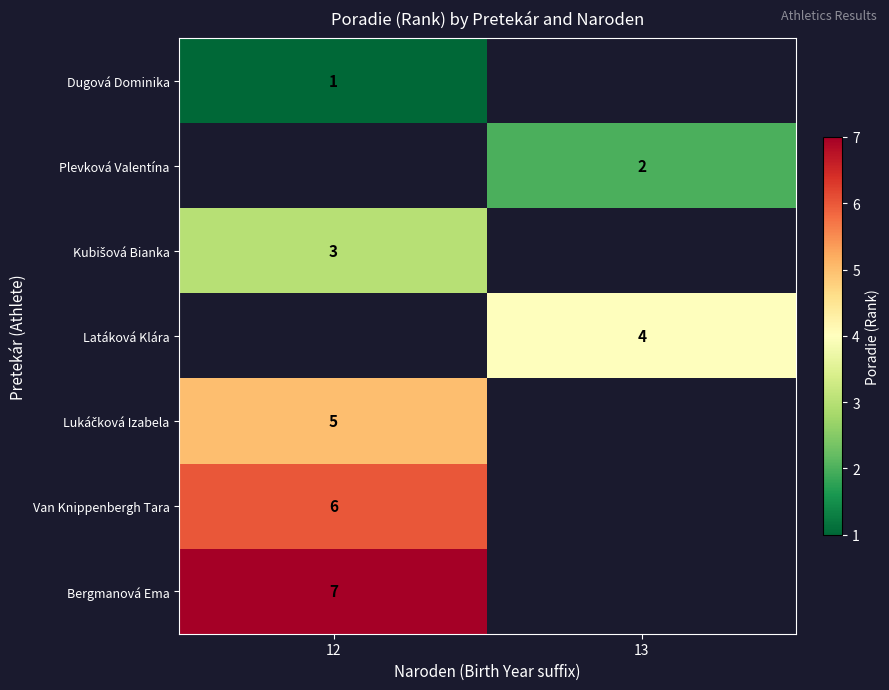

The value of Latáková Klára at 13 is 4. True or false?

True